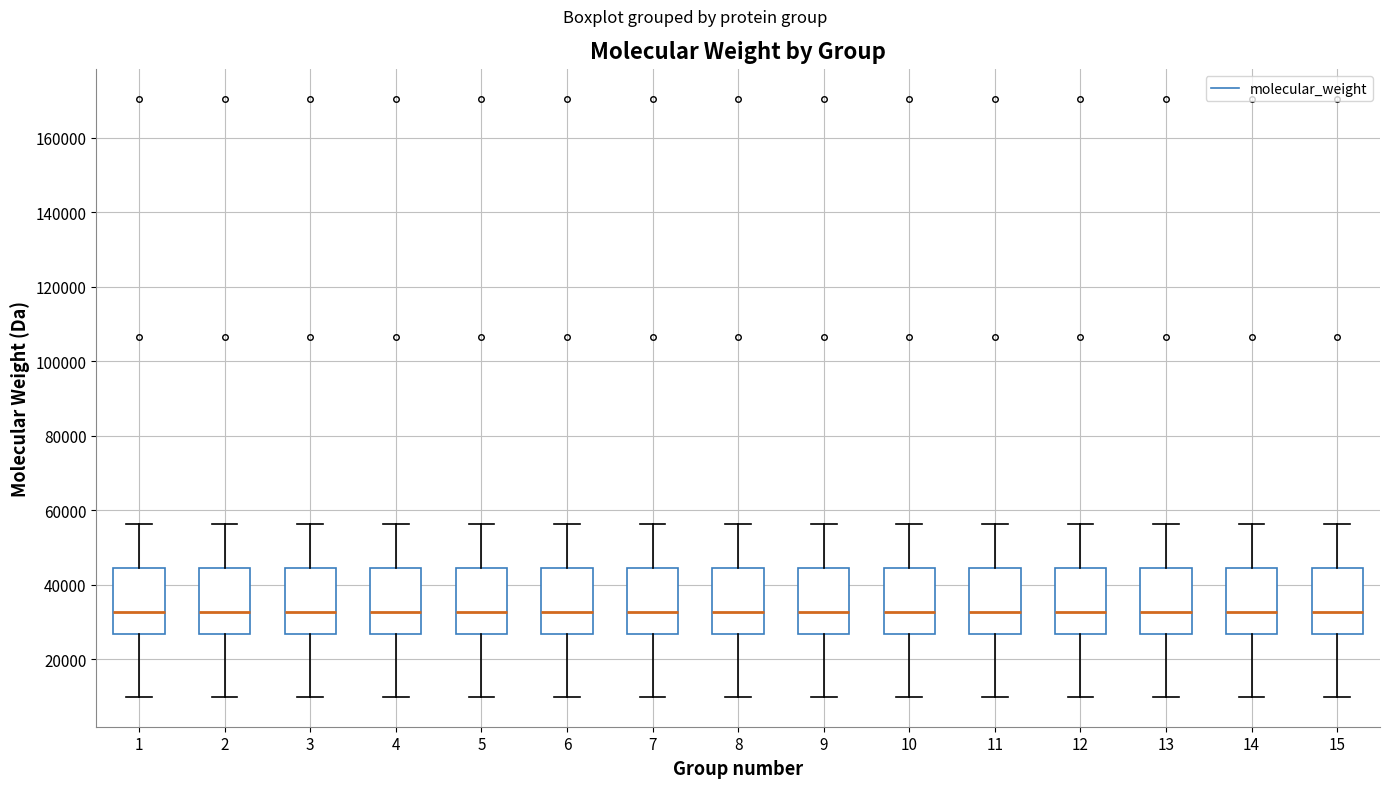

Reading left to right, read every box against the y-axis: the position of its median line, the range the box covers, and the ends of its whiskers. The values are not printed on the chart, so give them approximately, as read against the axis.

1: median 32000, box 26000 to 44000, whiskers 10000 to 56000
2: median 32000, box 26000 to 44000, whiskers 10000 to 56000
3: median 32000, box 26000 to 44000, whiskers 10000 to 56000
4: median 32000, box 26000 to 44000, whiskers 10000 to 56000
5: median 32000, box 26000 to 44000, whiskers 10000 to 56000
6: median 32000, box 26000 to 44000, whiskers 10000 to 56000
7: median 32000, box 26000 to 44000, whiskers 10000 to 56000
8: median 32000, box 26000 to 44000, whiskers 10000 to 56000
9: median 32000, box 26000 to 44000, whiskers 10000 to 56000
10: median 32000, box 26000 to 44000, whiskers 10000 to 56000
11: median 32000, box 26000 to 44000, whiskers 10000 to 56000
12: median 32000, box 26000 to 44000, whiskers 10000 to 56000
13: median 32000, box 26000 to 44000, whiskers 10000 to 56000
14: median 32000, box 26000 to 44000, whiskers 10000 to 56000
15: median 32000, box 26000 to 44000, whiskers 10000 to 56000